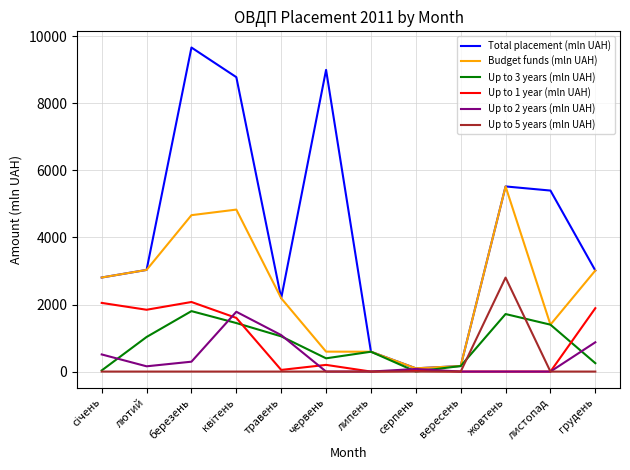

Which series ends up on top after the final intersection of Up to 3 years (mln UAH) and Up to 1 year (mln UAH)?

Up to 1 year (mln UAH)